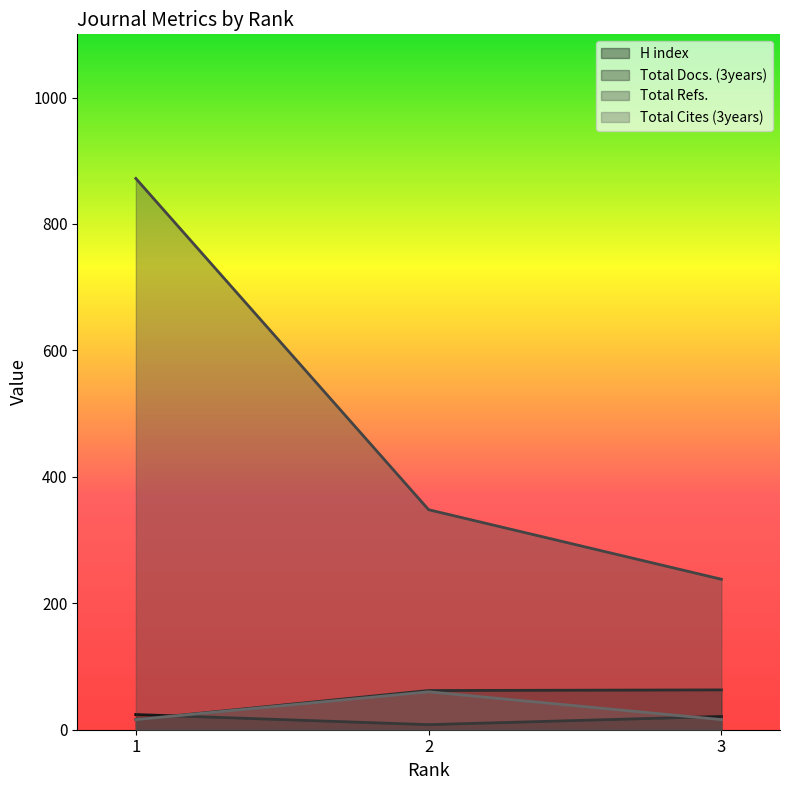

Count the Total Refs. values in the range 238 to 872.

3